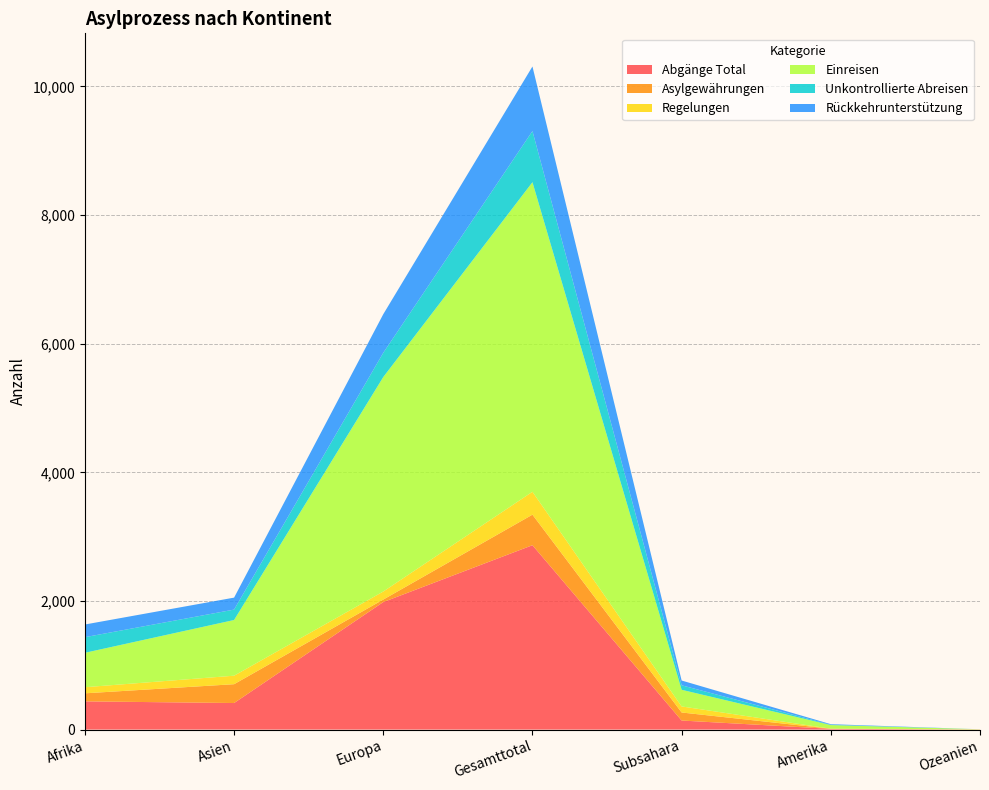

Reading left to right, transcribe all the data shown in this chart.

Abgänge Total: 439	413	1983	2867	141	12	1
Asylgewährungen: 125	293	39	475	125	1	0
Regelungen: 95	132	125	356	94	1	3
Einreisen: 535	866	3335	4814	259	56	1
Unkontrollierte Abreisen: 243	162	377	795	70	5	0
Rückkehrunterstützung: 197	186	600	1004	74	9	0